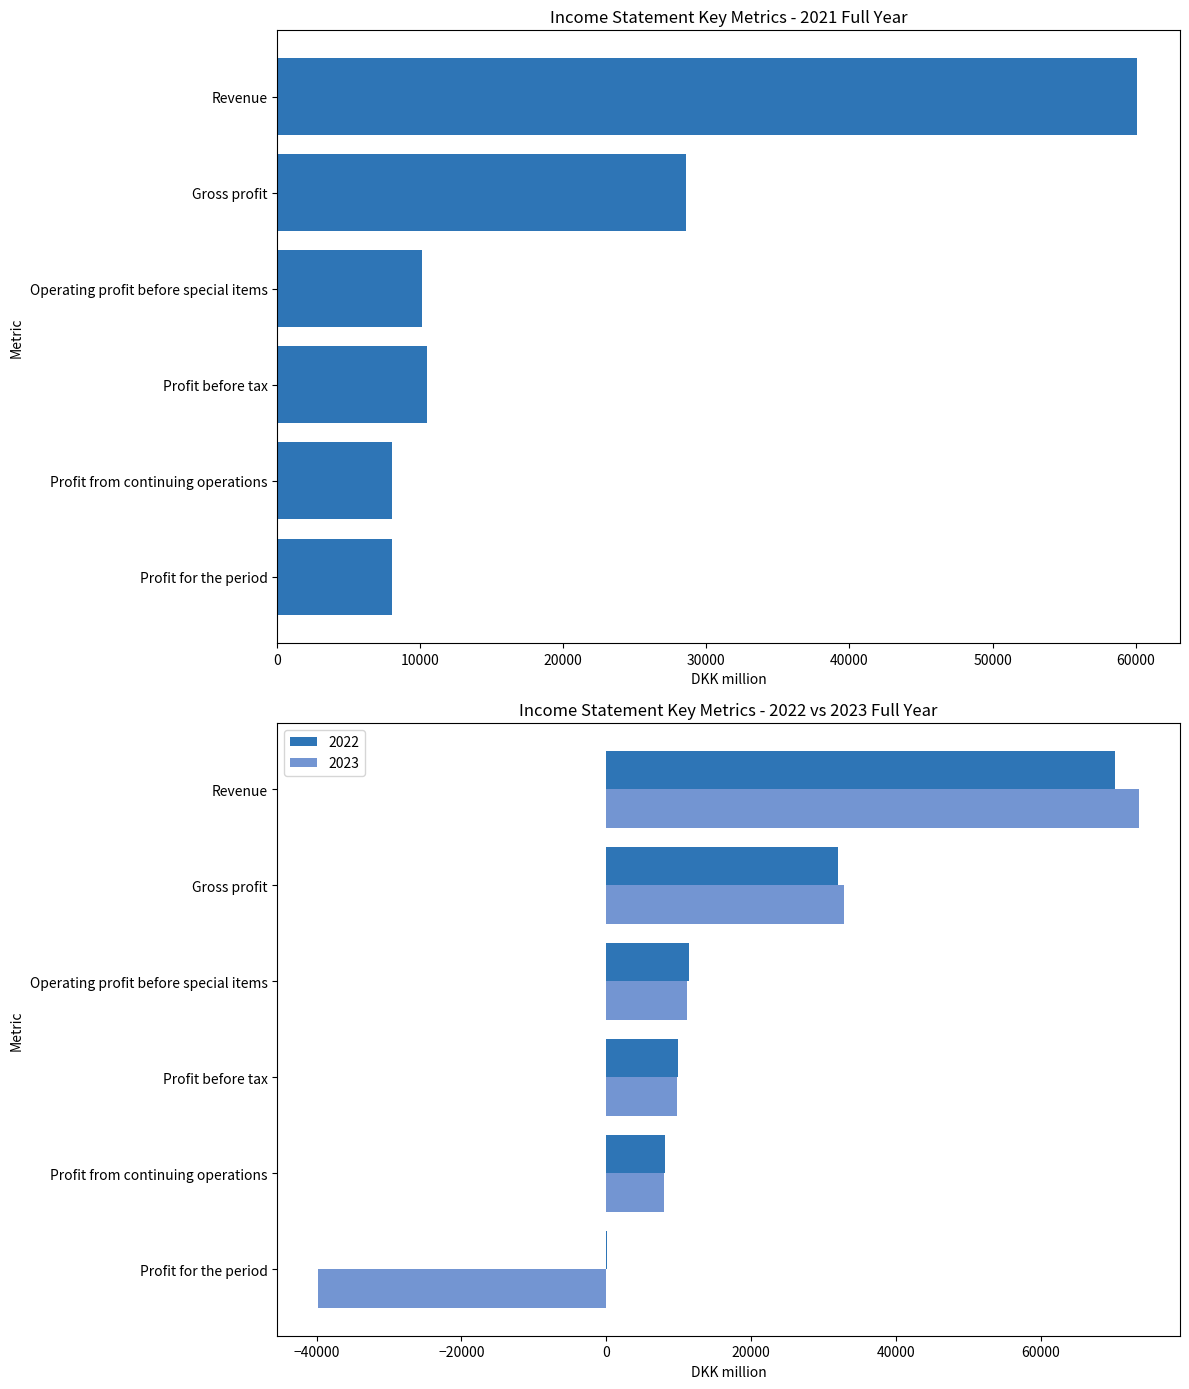

The chart shows a value of 17606 at Revenue. True or false?

False